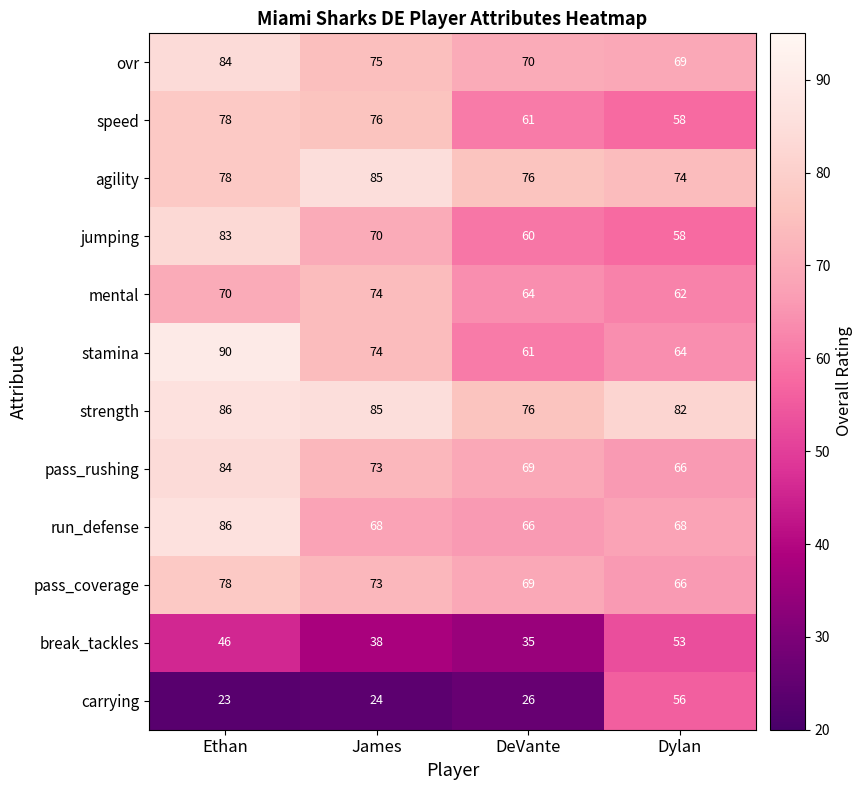

What is the greatest value displayed?

90